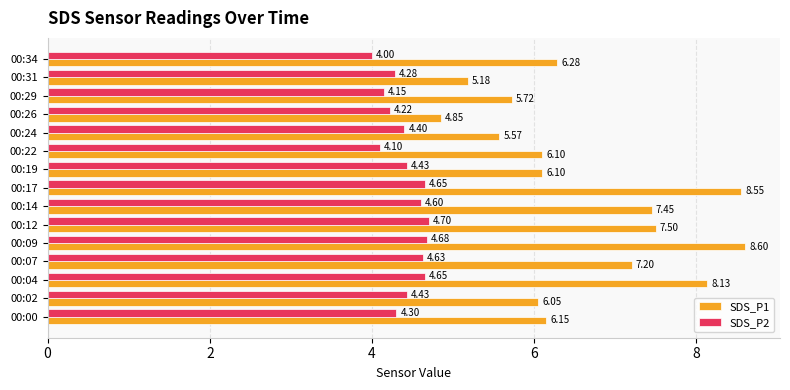

At which label does SDS_P2 reach its peak?

00:12